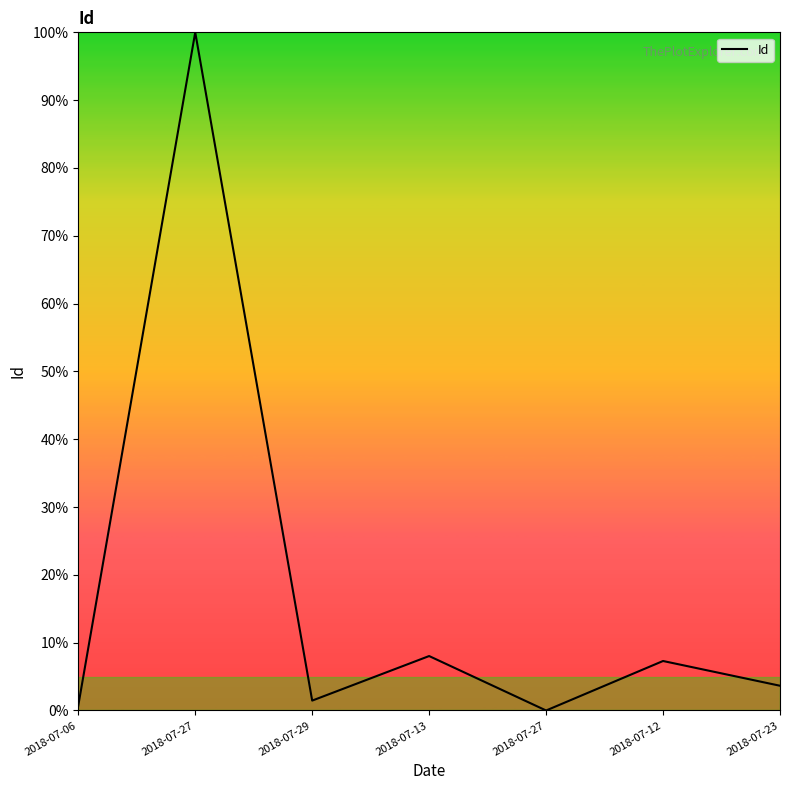

How many lines are shown in the chart?

1